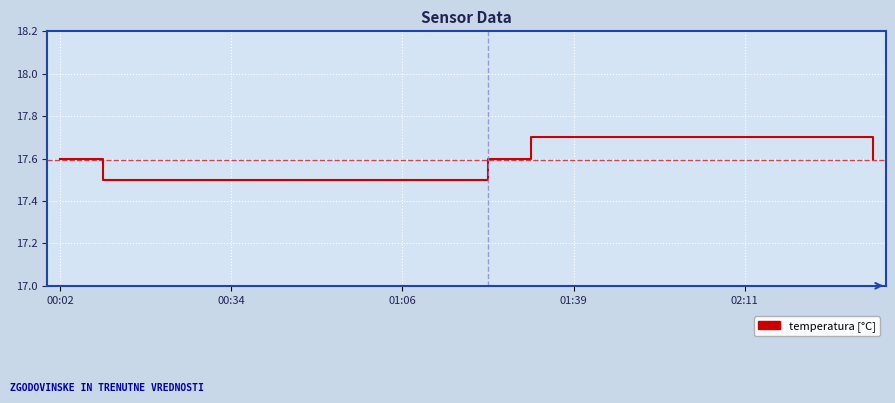

What is the greatest value displayed?

17.7